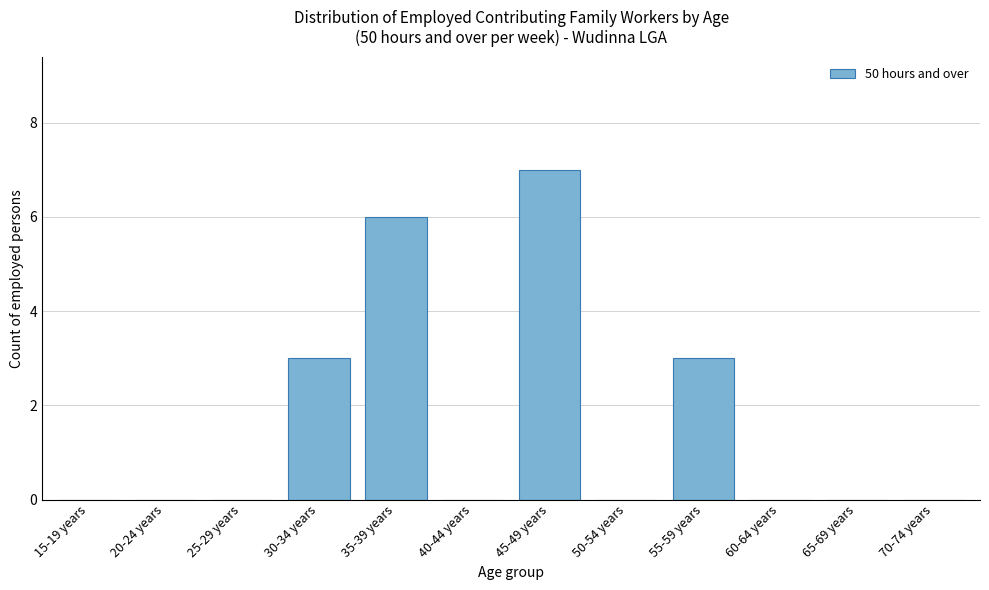

Reading left to right, transcribe all the data shown in this chart.

15-19 years=0	20-24 years=0	25-29 years=0	30-34 years=3	35-39 years=6	40-44 years=0	45-49 years=7	50-54 years=0	55-59 years=3	60-64 years=0	65-69 years=0	70-74 years=0